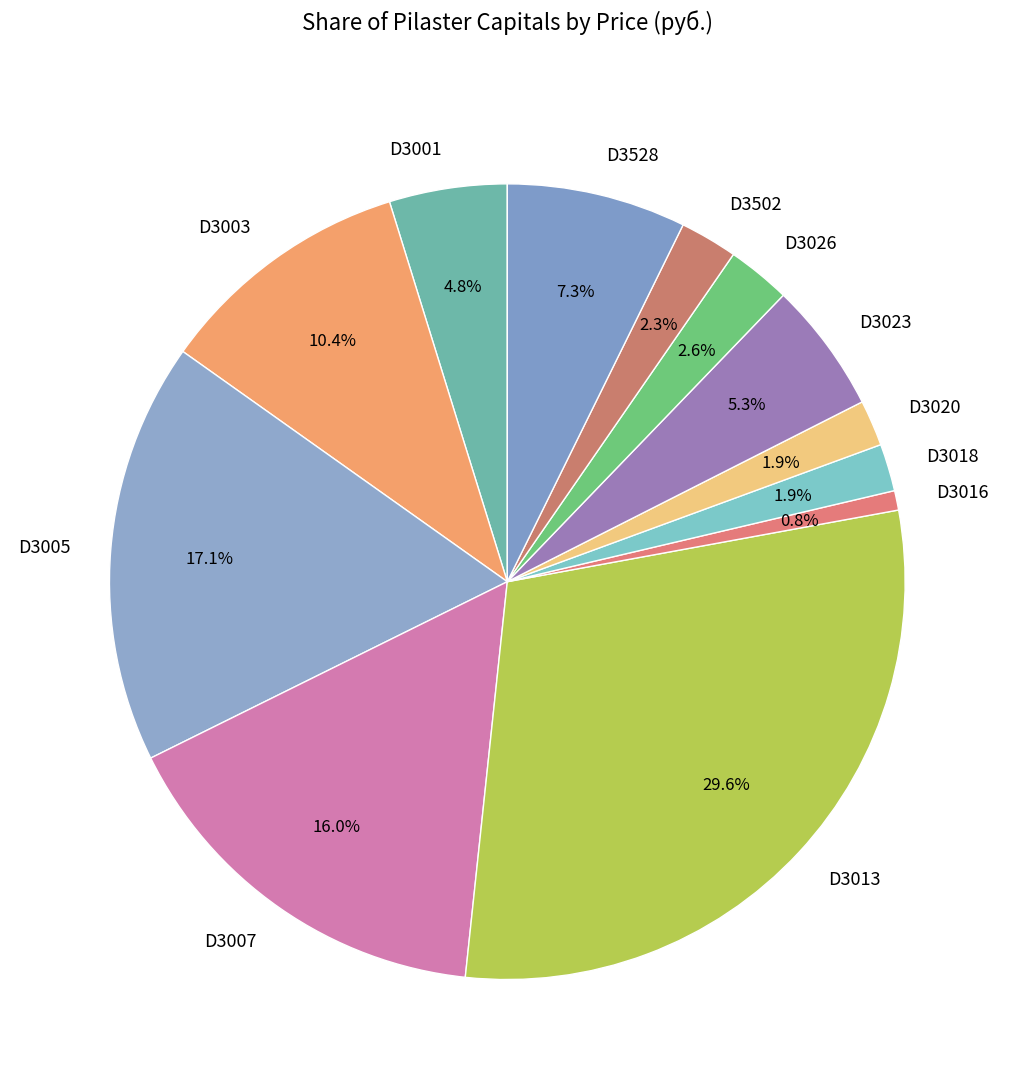

To the nearest percent, what is the combined percentage of D3020 and D3005?

19%